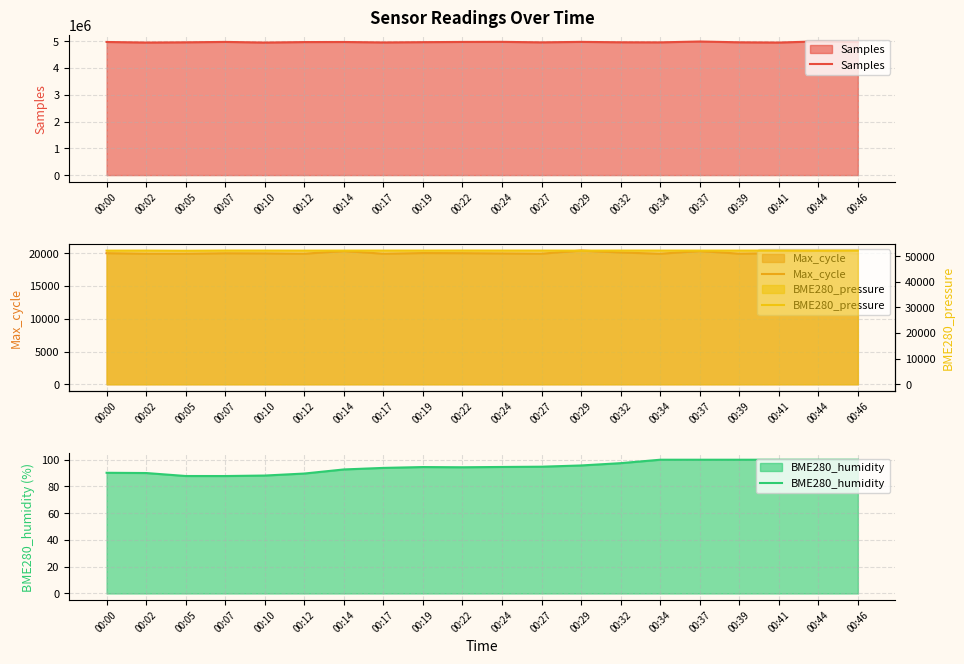

What value does the Max_cycle series have at 00:41?

20017.0